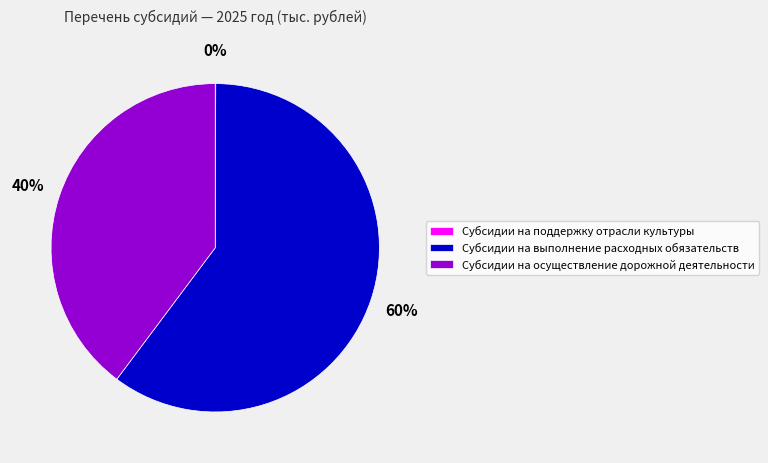

What is the largest slice in the pie chart?

Субсидии на выполнение расходных обязательств